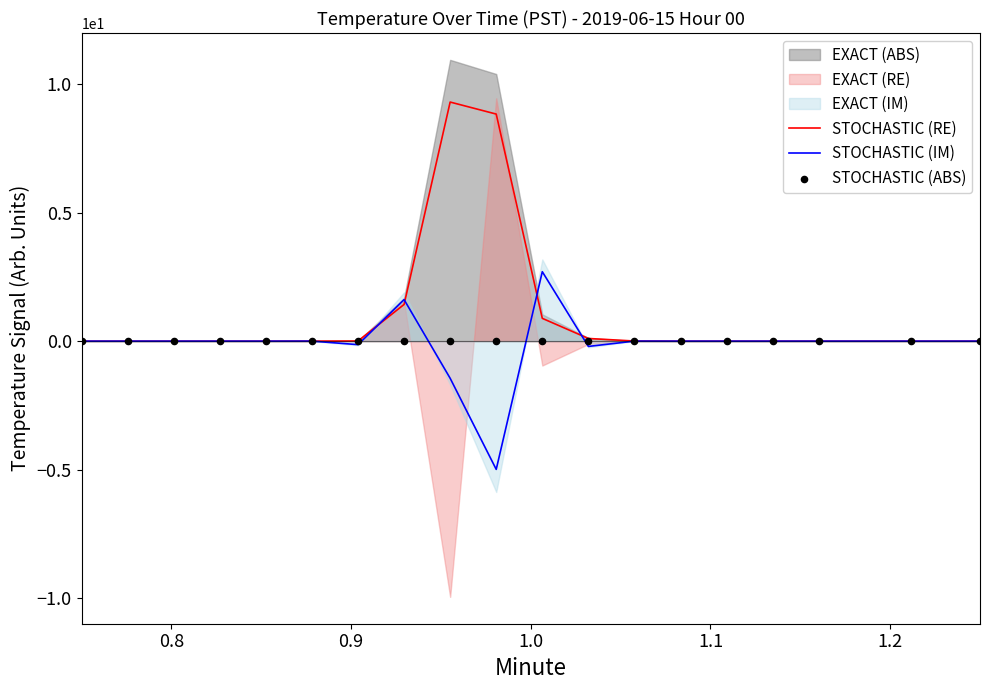

What is the maximum value for STOCHASTIC (IM)?

2.7